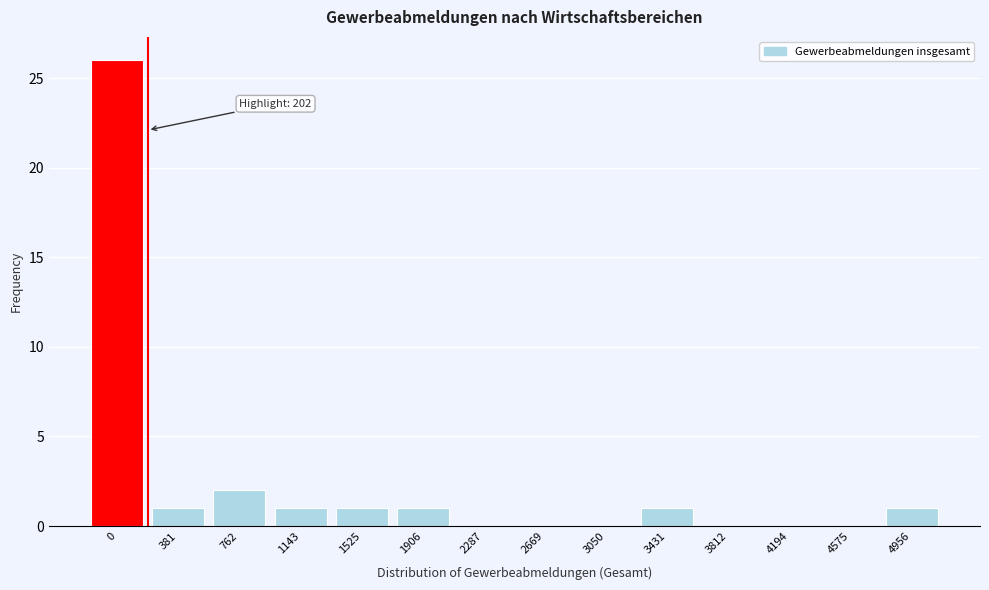

Reading left to right, transcribe all the data shown in this chart.

0=26	381=1	762=2	1143=1	1525=1	1906=1	2287=0	2669=0	3050=0	3431=1	3812=0	4194=0	4575=0	4956=1